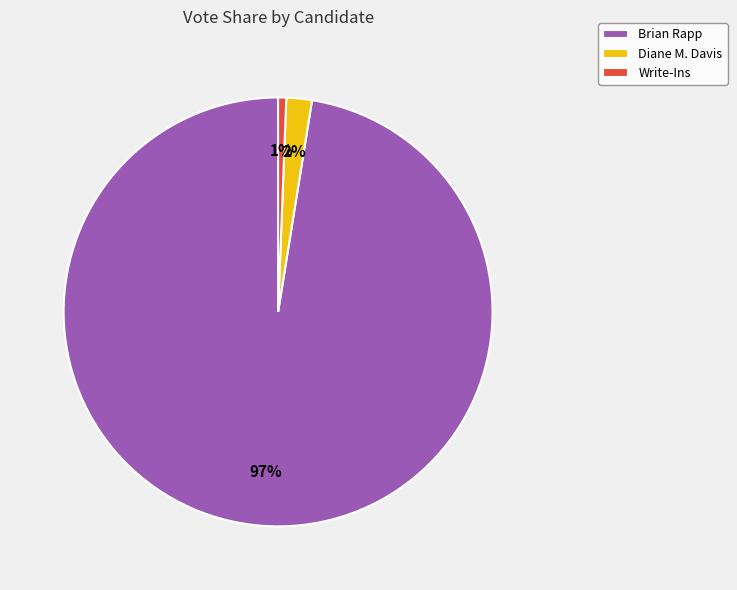

What is the majority slice?

Brian Rapp